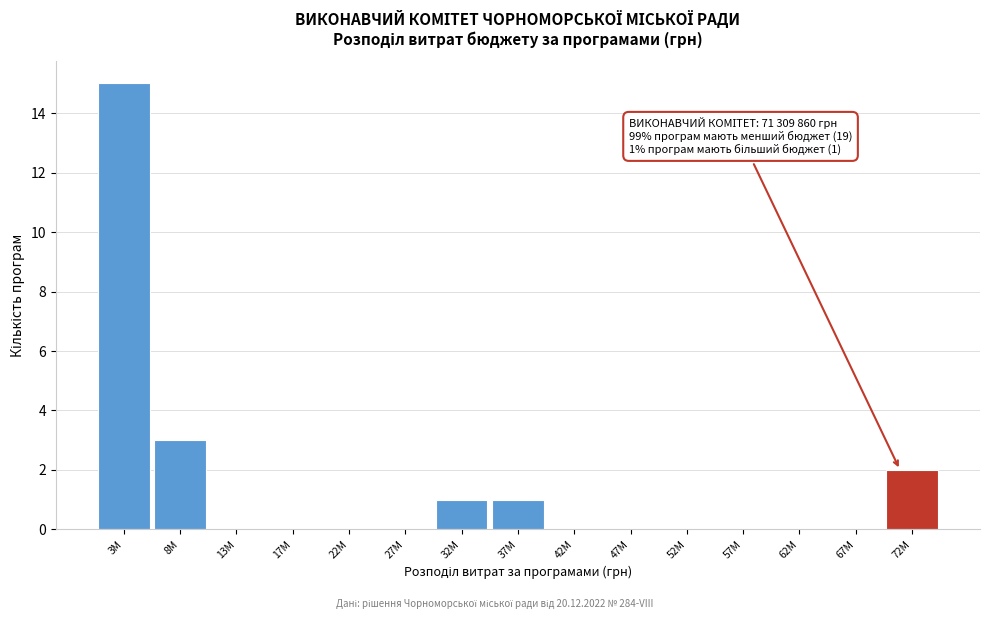

Reading left to right, list all the values displayed in this chart.

3M=15	8M=3	13M=0	17M=0	22M=0	27M=0	32M=1	37M=1	42M=0	47M=0	52M=0	57M=0	62M=0	67M=0	72M=2